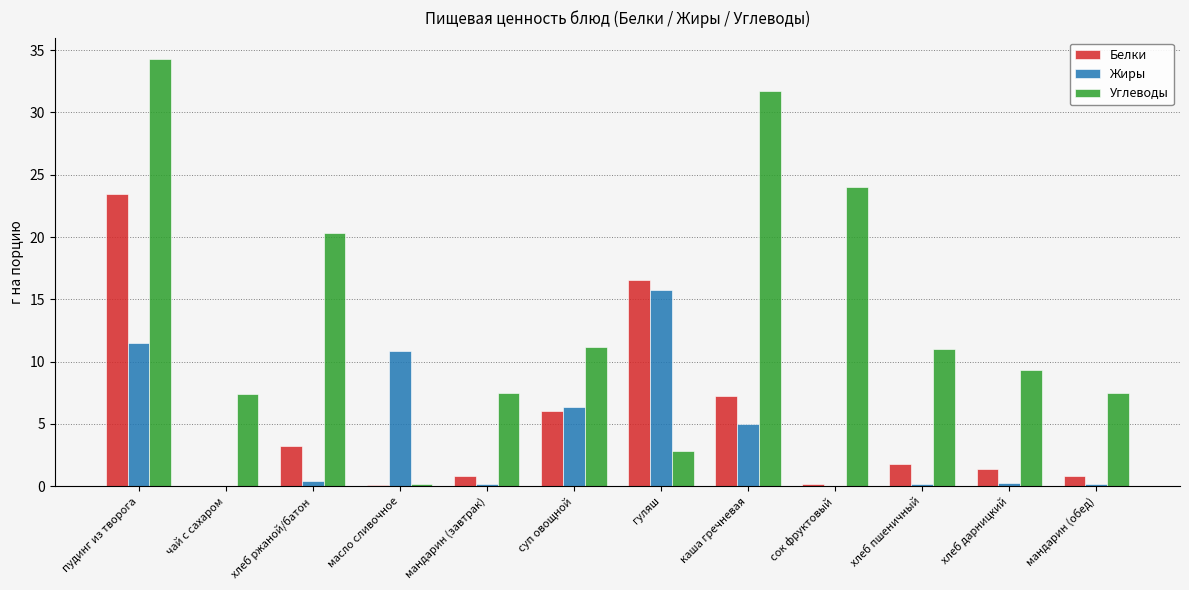

Which series has the largest total across all categories?

Углеводы